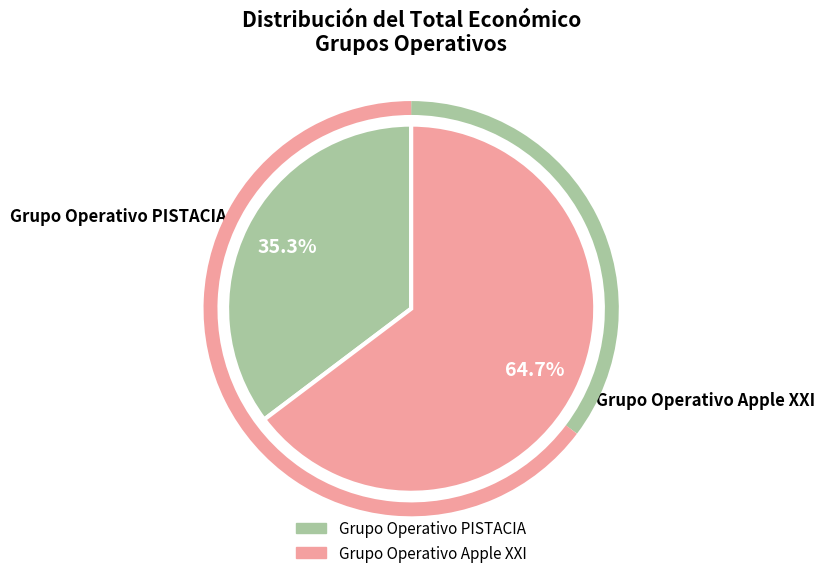

True or false: Grupo Operativo Apple XXI accounts for 65% of the total.

True